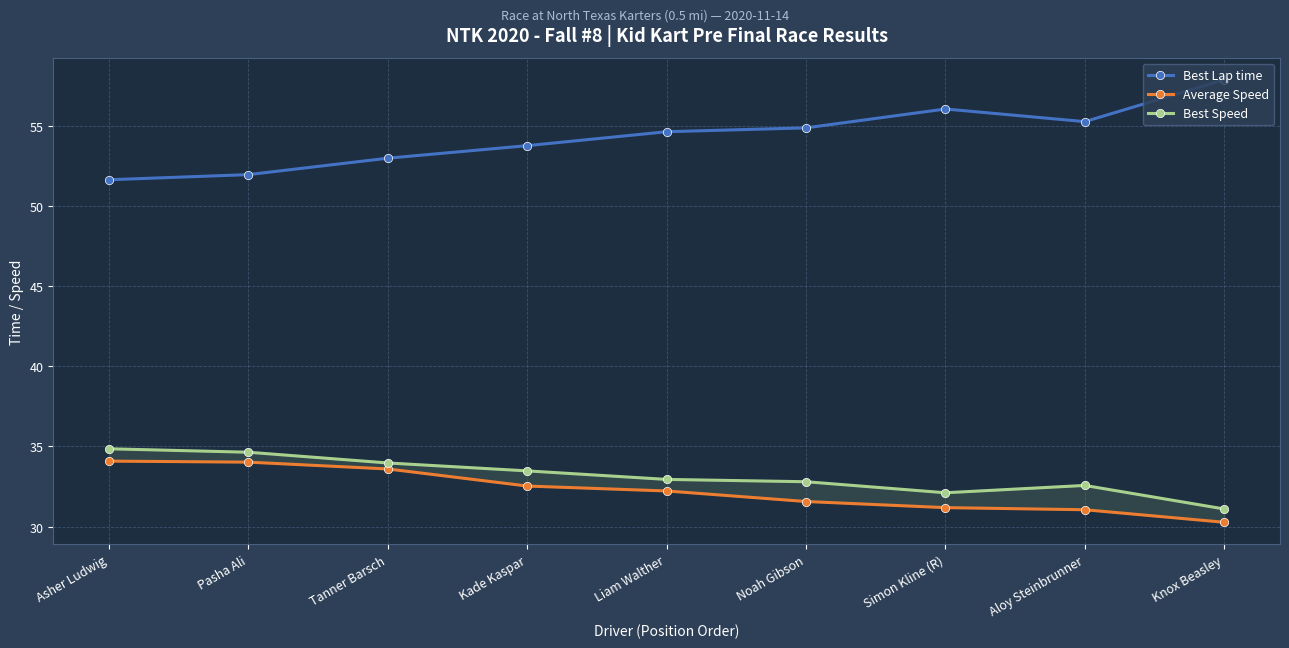

Is it true that Best Lap time equals 76.7 at Noah Gibson?

False